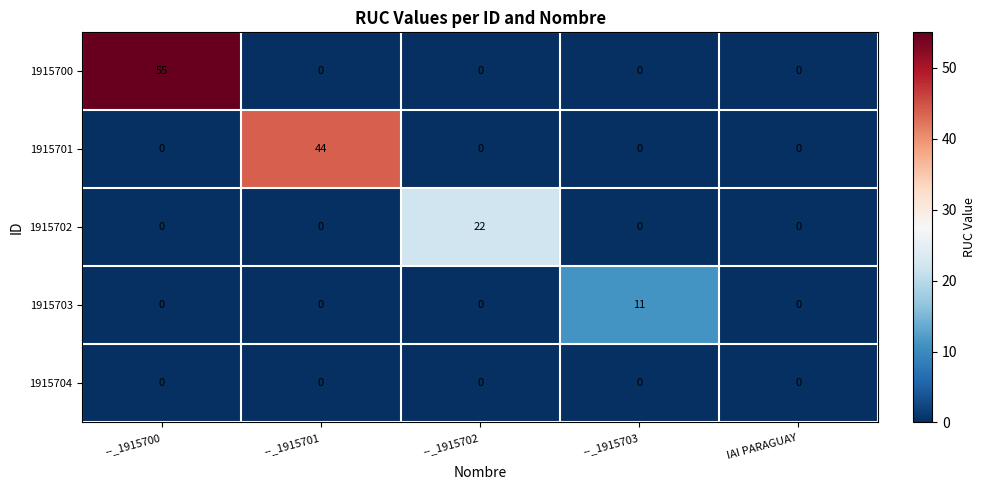

True or false: 1915704 has a value of 0 at --_1915703.

True